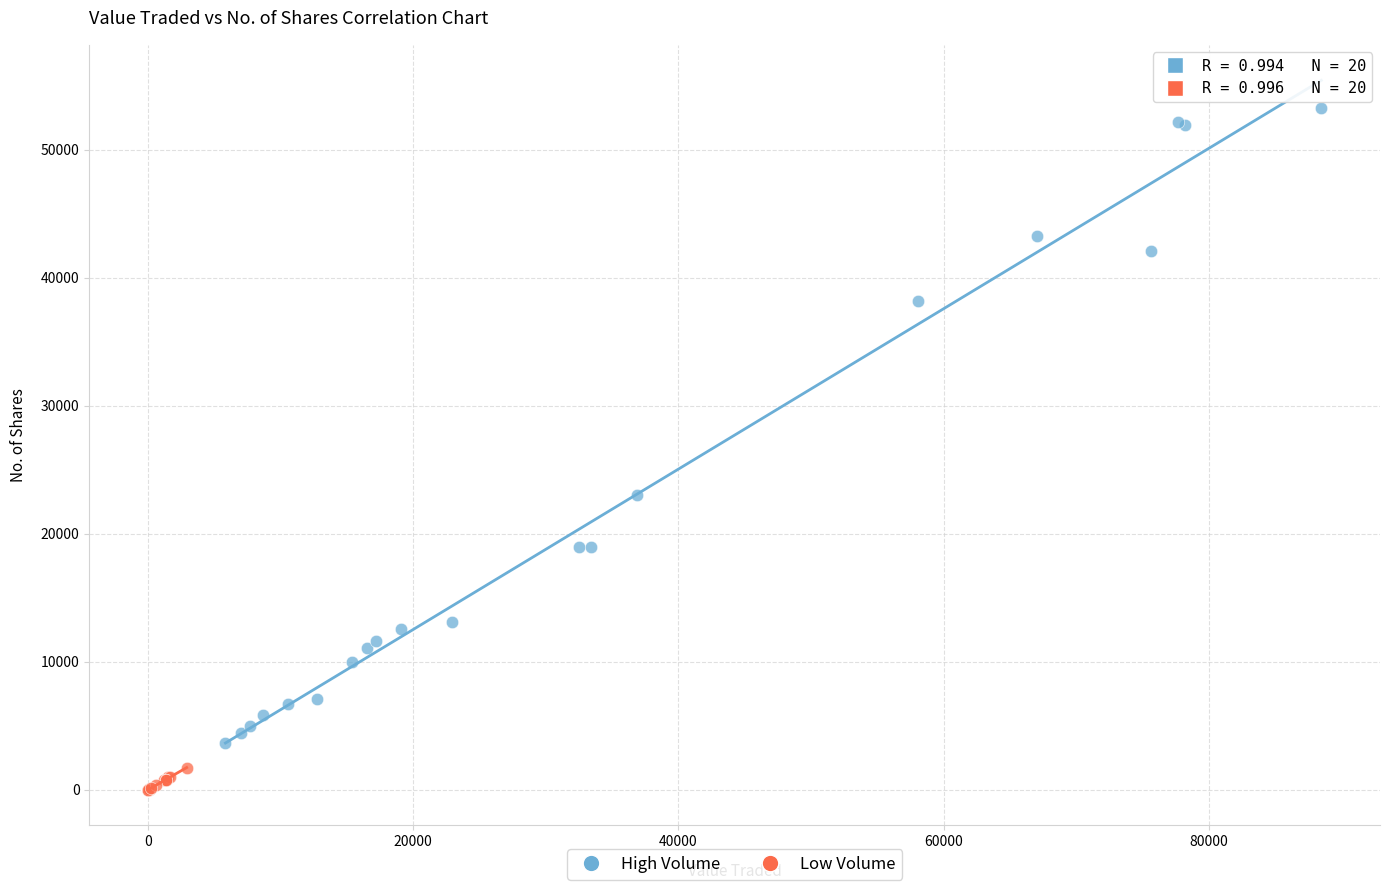

What are all the series names shown in the legend?

High Volume, Low Volume